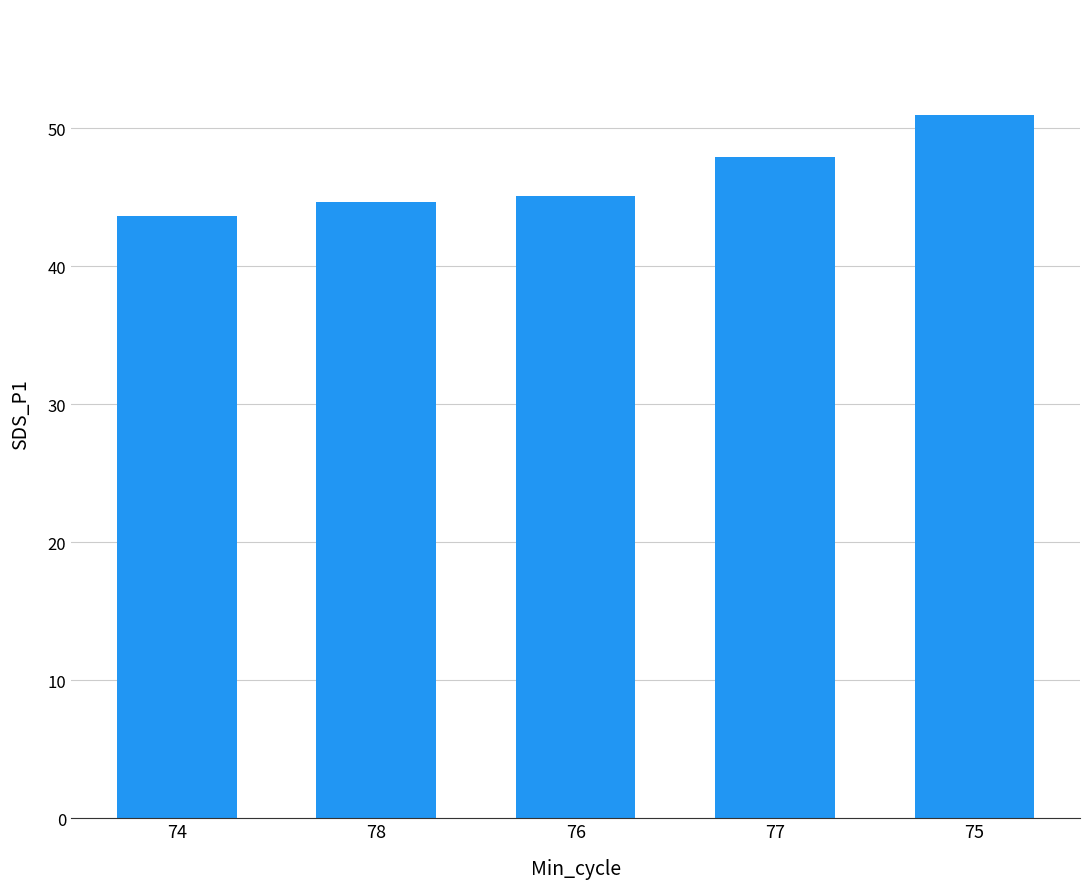

What is the minimum value shown in the chart?

43.6